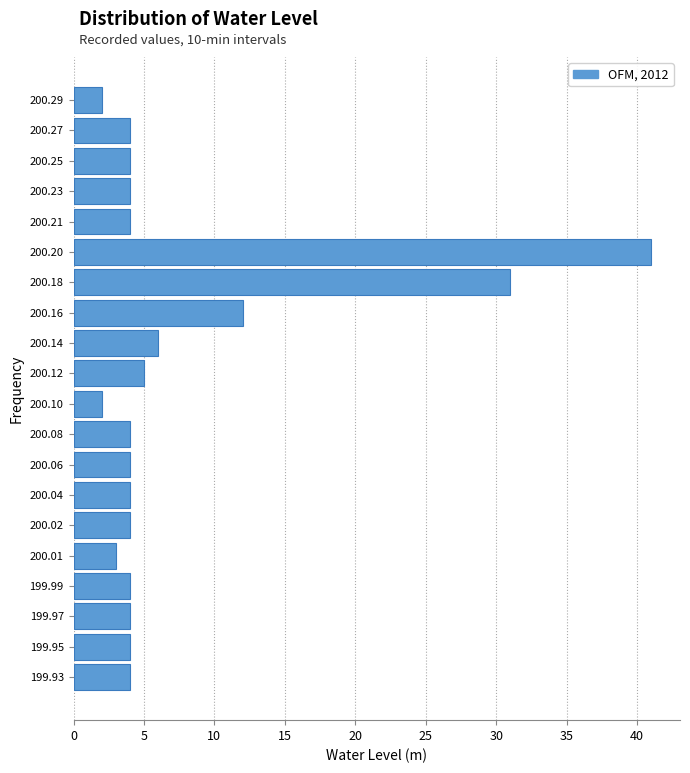

Reading bottom to top, extract all data points from this chart.

199.93=4	199.95=4	199.97=4	199.99=4	200.01=3	200.02=4	200.04=4	200.06=4	200.08=4	200.10=2	200.12=5	200.14=6	200.16=12	200.18=31	200.20=41	200.21=4	200.23=4	200.25=4	200.27=4	200.29=2